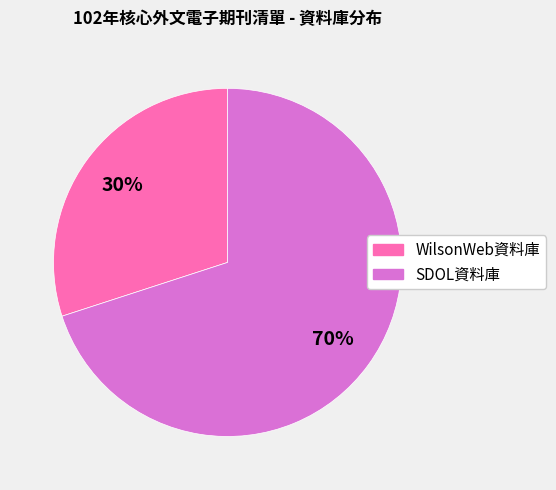

Which category has the biggest portion of the pie?

SDOL資料庫